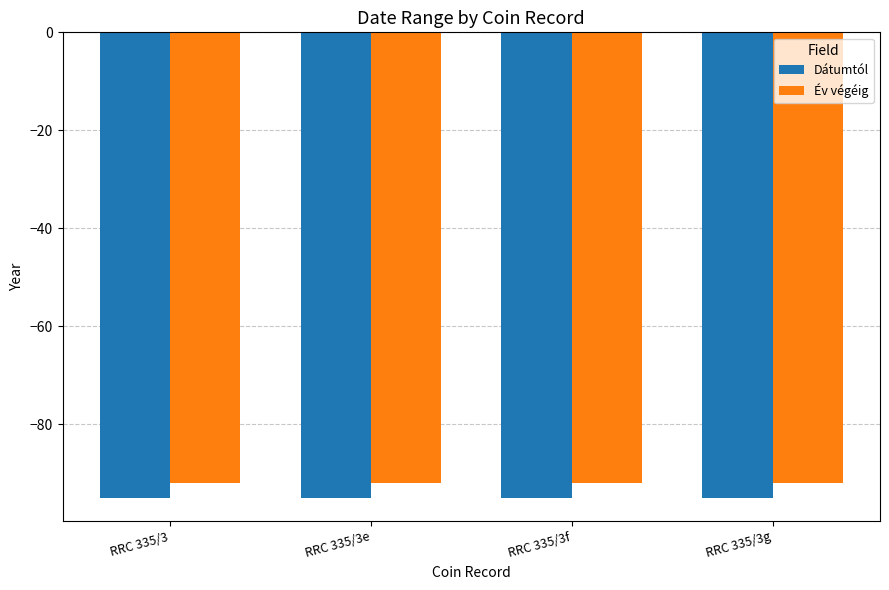

Are the bars horizontal?

No